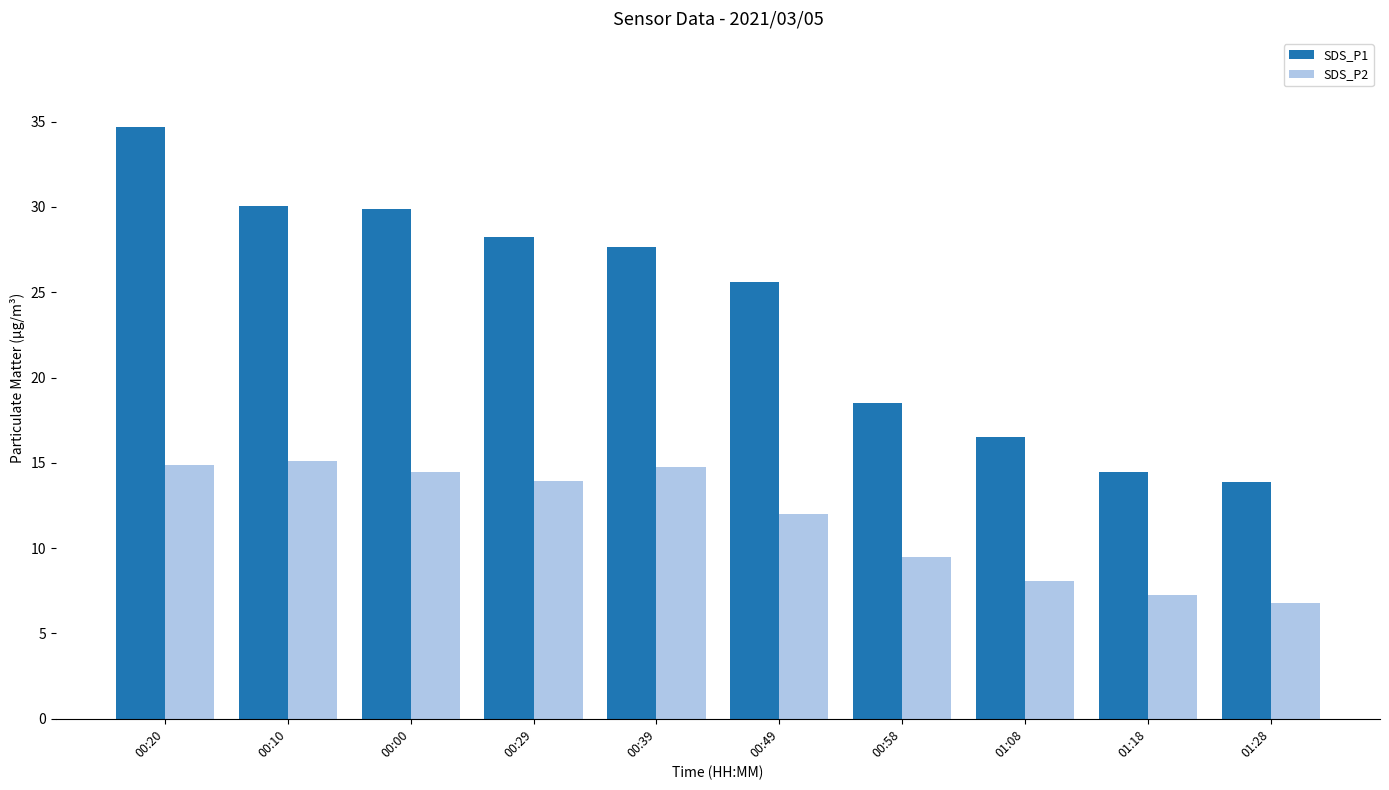

At which category is the sum across all series the highest?

00:20